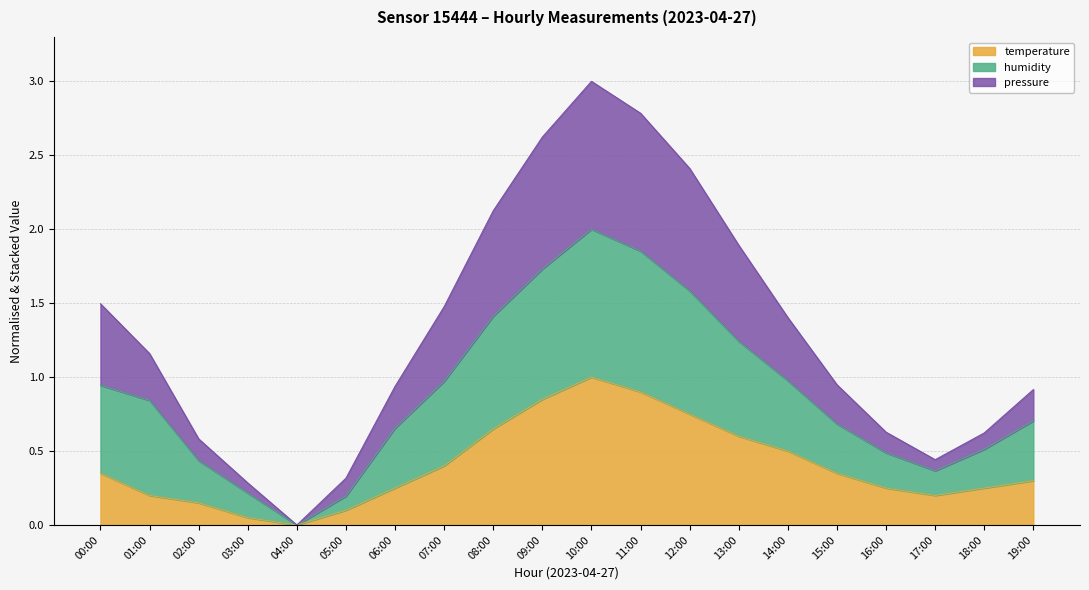

What is the total value across all series at 00:00?

1.5